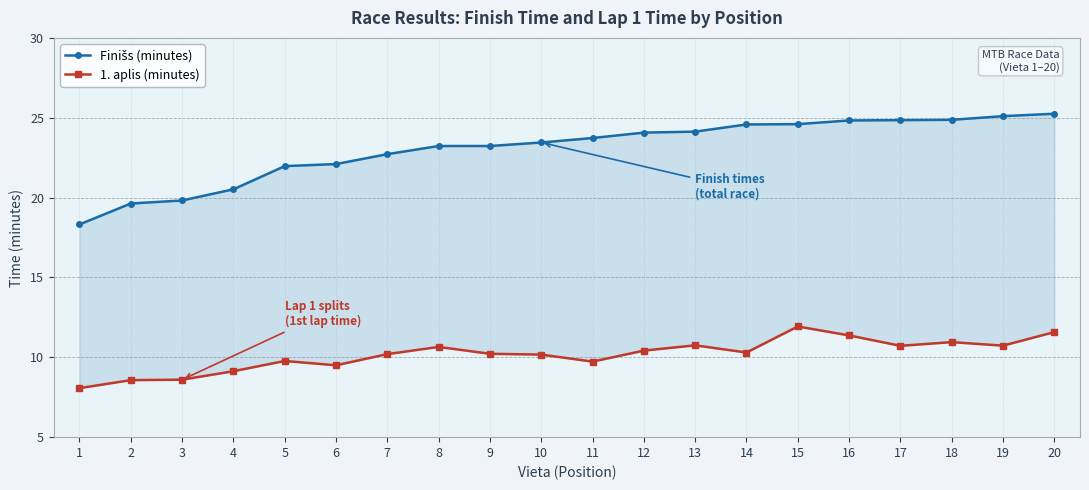

At which label does 1. aplis (minutes) reach its peak?

15